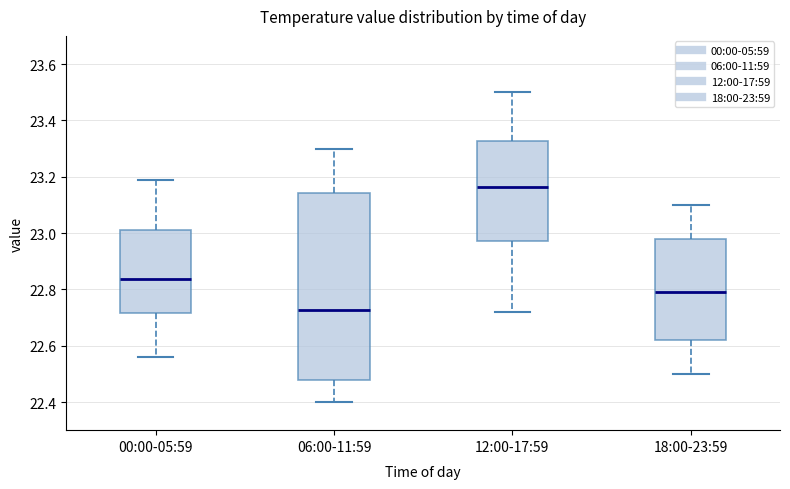

Where does the lower whisker of the box for 12:00-17:59 end on the y-axis? The values are not printed on the chart, so give them approximately, as read against the axis.

22.72